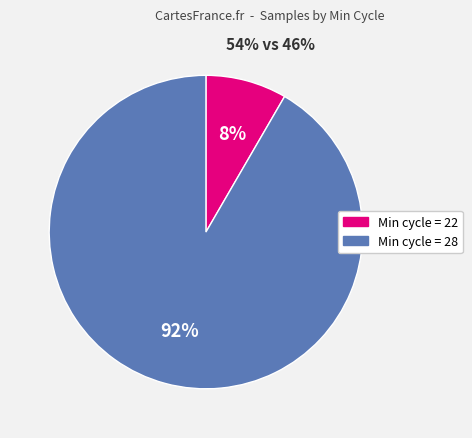

What percentage is the Min cycle = 22 slice, to the nearest percent?

8%